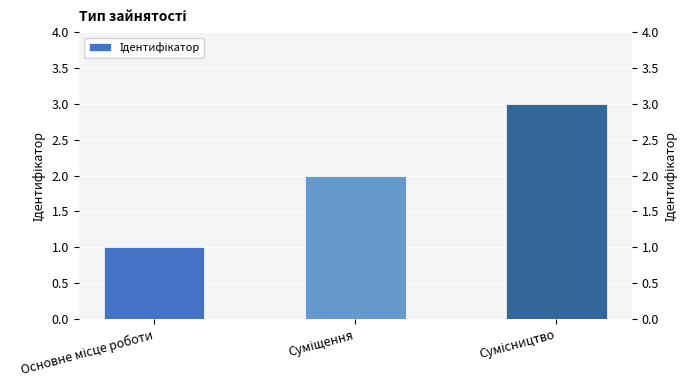

Which label corresponds to the smallest value in the chart?

Основне місце роботи